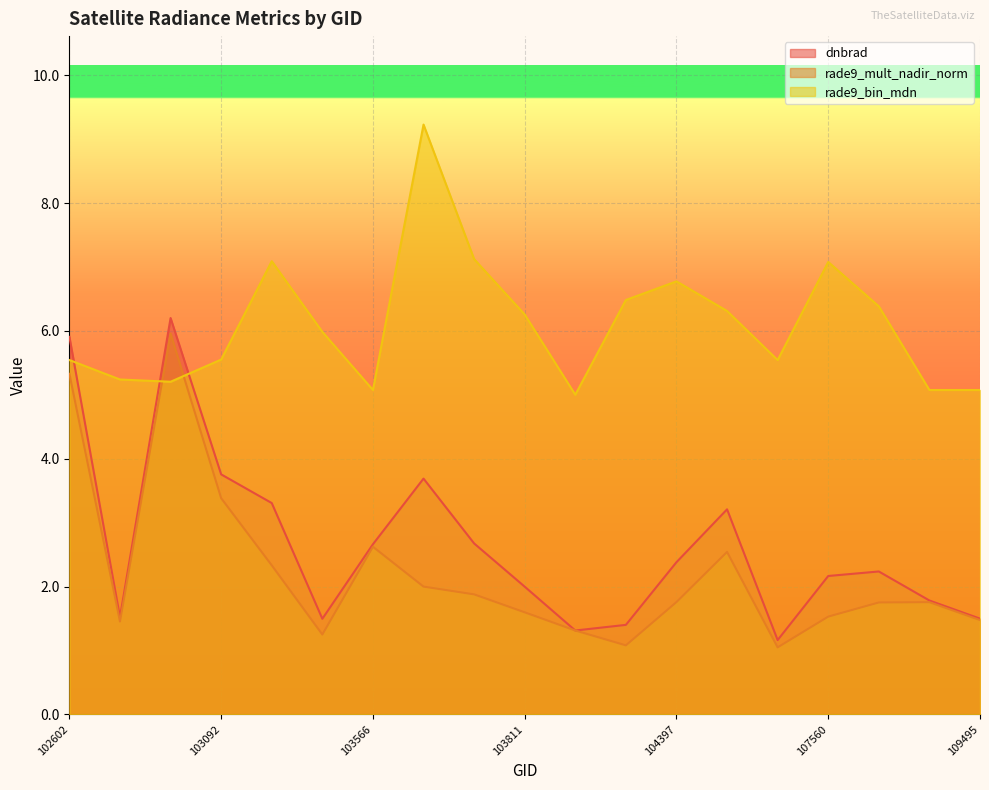

The value of rade9_bin_mdn at 104287 is 2.3. True or false?

False